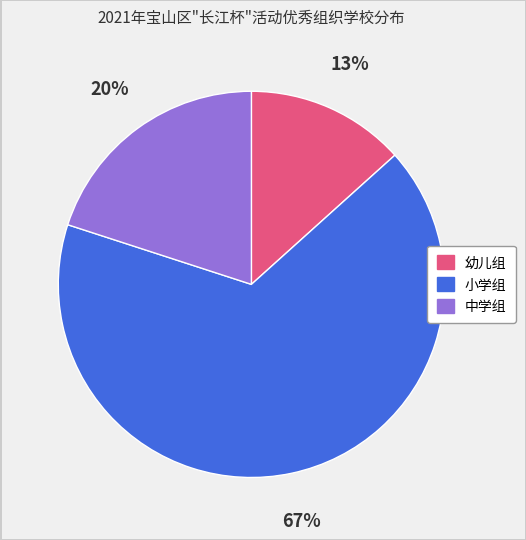

The 中学组 slice represents 31% of the pie. True or false?

False